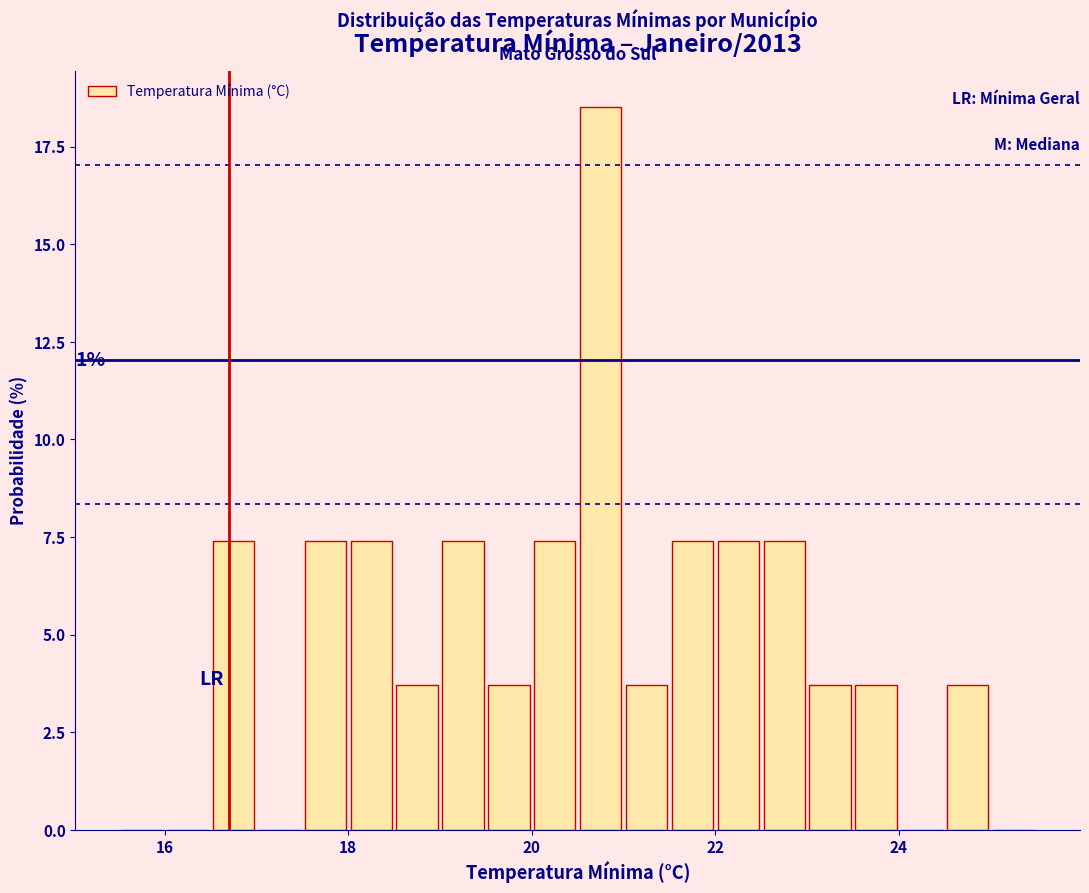

Read against the x-axis, roughly where is the centre of the tallest bar?

20.8